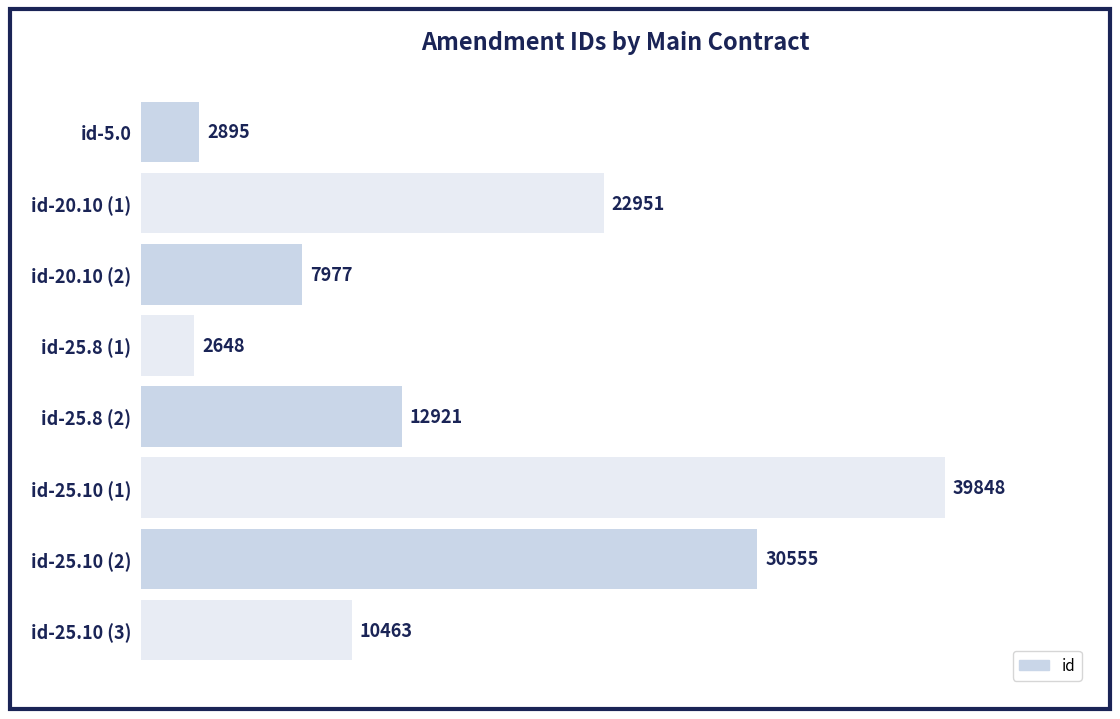

Rank the categories by value from lowest to highest.

id-25.8 (1), id-5.0, id-20.10 (2), id-25.10 (3), id-25.8 (2), id-20.10 (1), id-25.10 (2), id-25.10 (1)